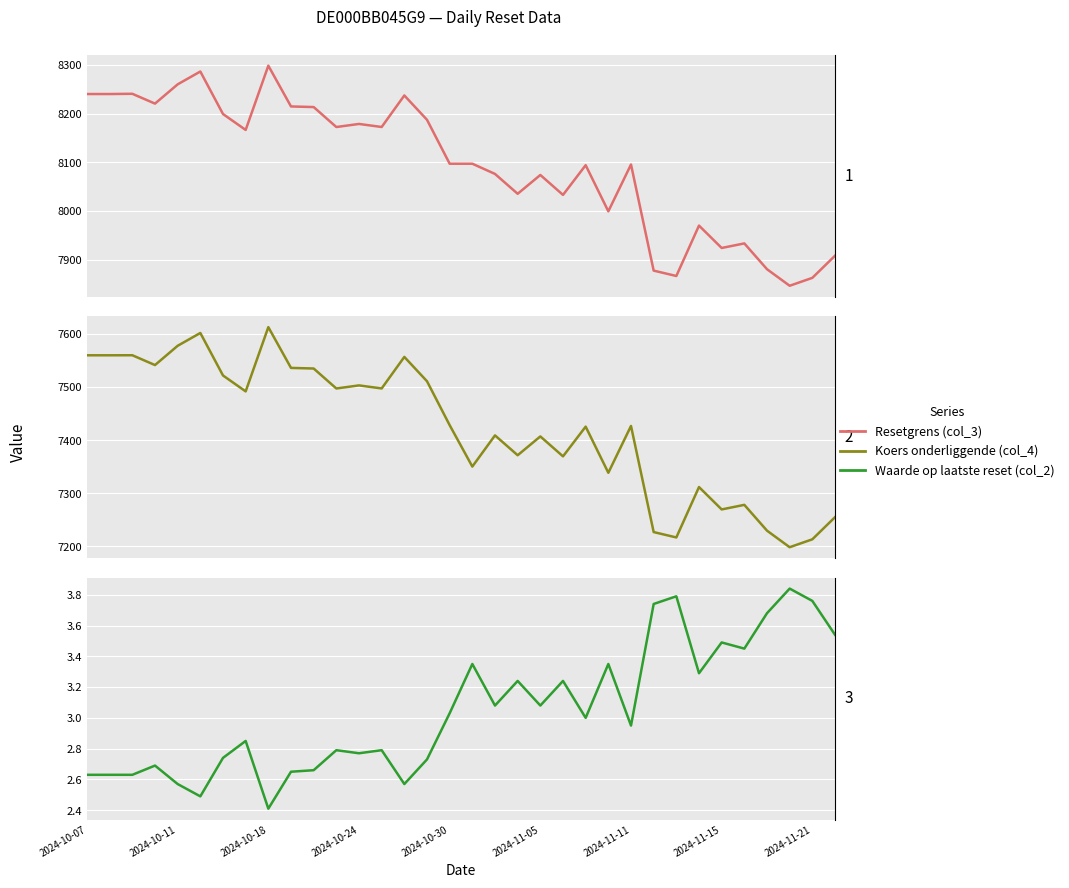

At how many categories does at least one series exceed 2703?

34